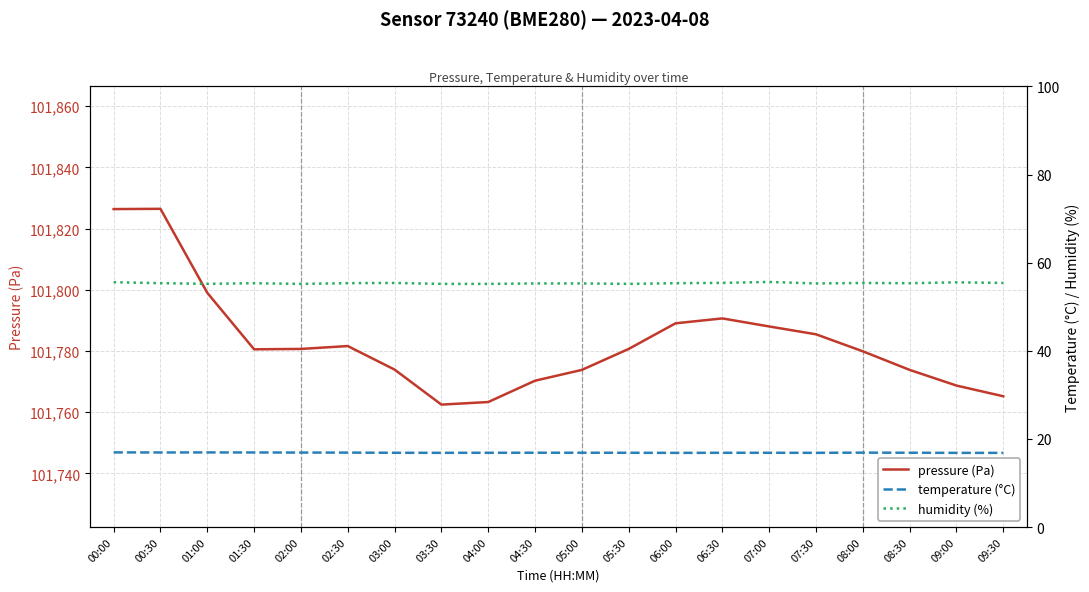

Is it true that temperature (°C) equals 22.7 at 02:00?

False